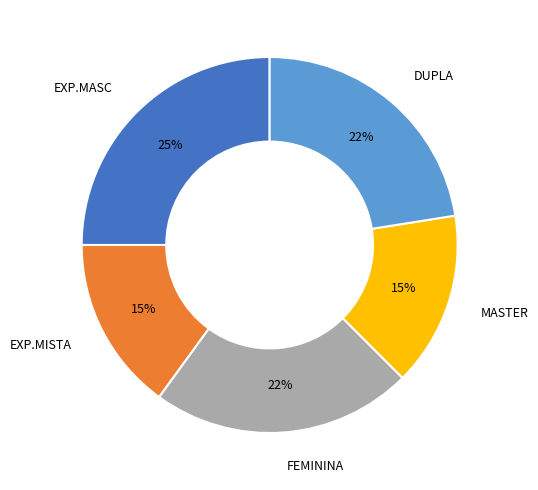

To the nearest percent, what is the difference between the largest and smallest slice percentages?

10%